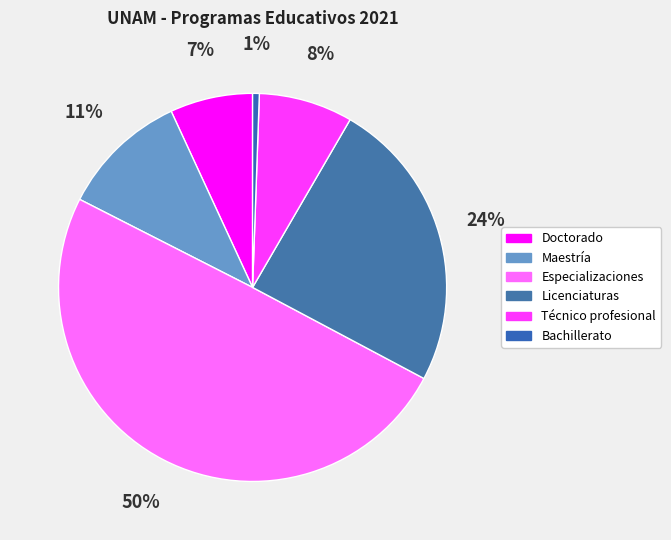

Rank the categories by value from lowest to highest.

Bachillerato, Doctorado, Técnico profesional, Maestría, Licenciaturas, Especializaciones